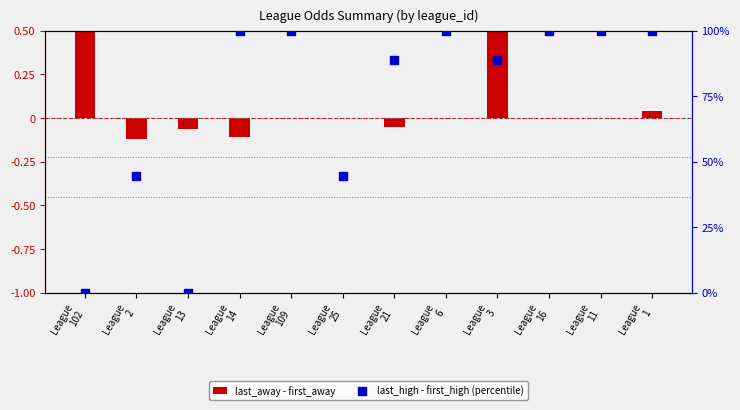

At how many categories does at least one series exceed 82?

8